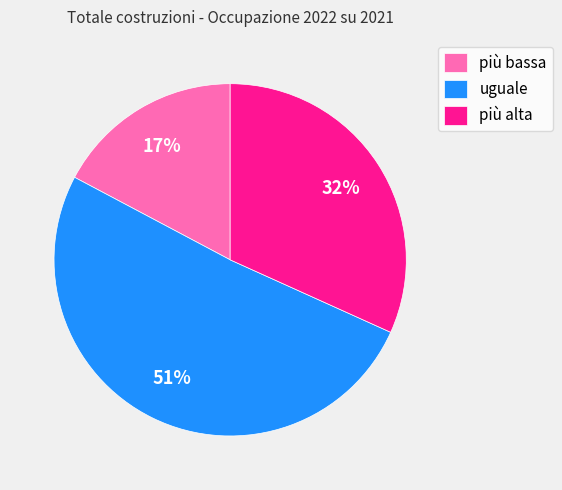

To the nearest percent, what percentage of the pie is più bassa?

17%